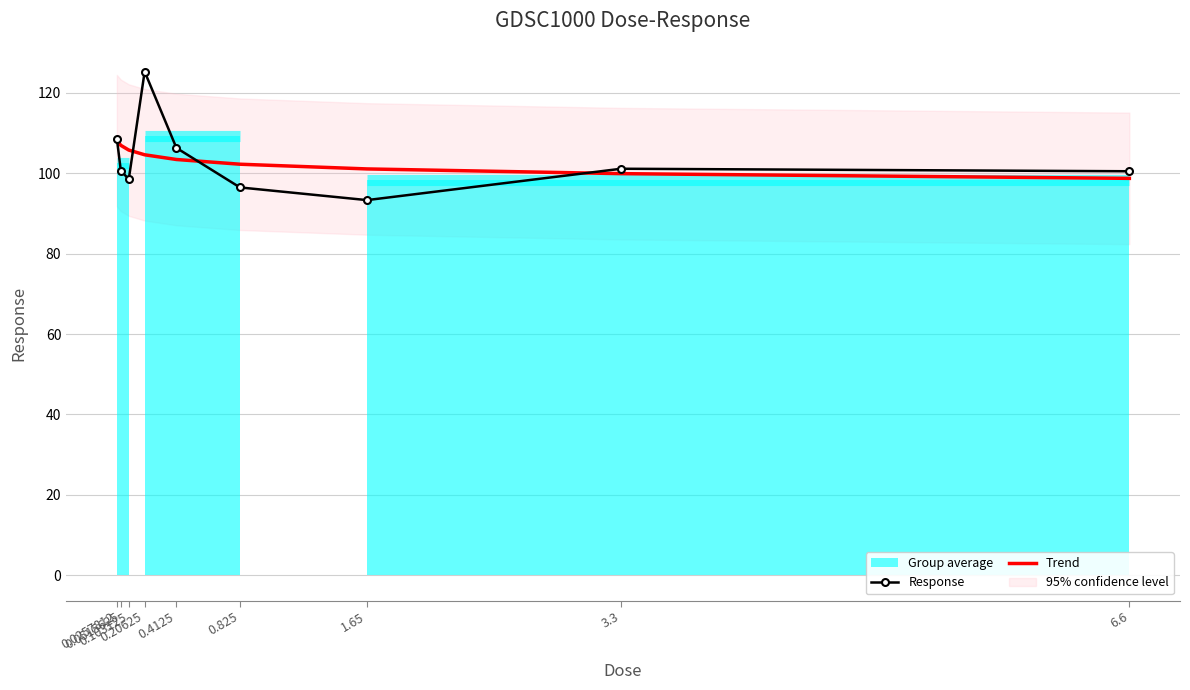

Between which two adjacent categories do Trend and Response first intersect?

0.0257812 and 0.0515625